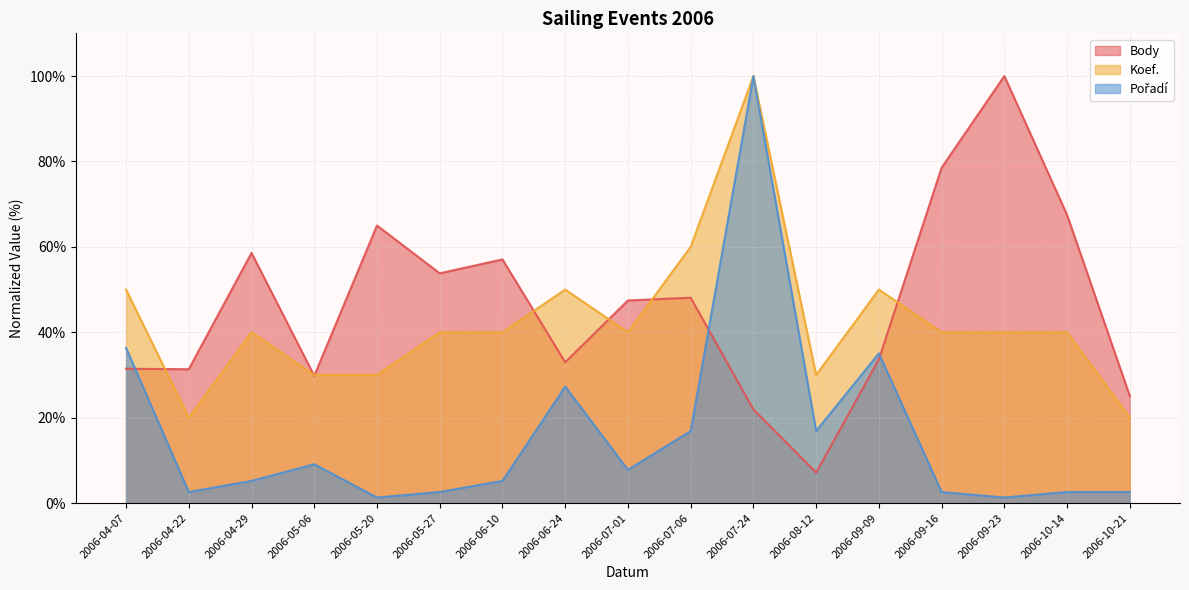

Where is the first local minimum for Koef.?

2006-04-22